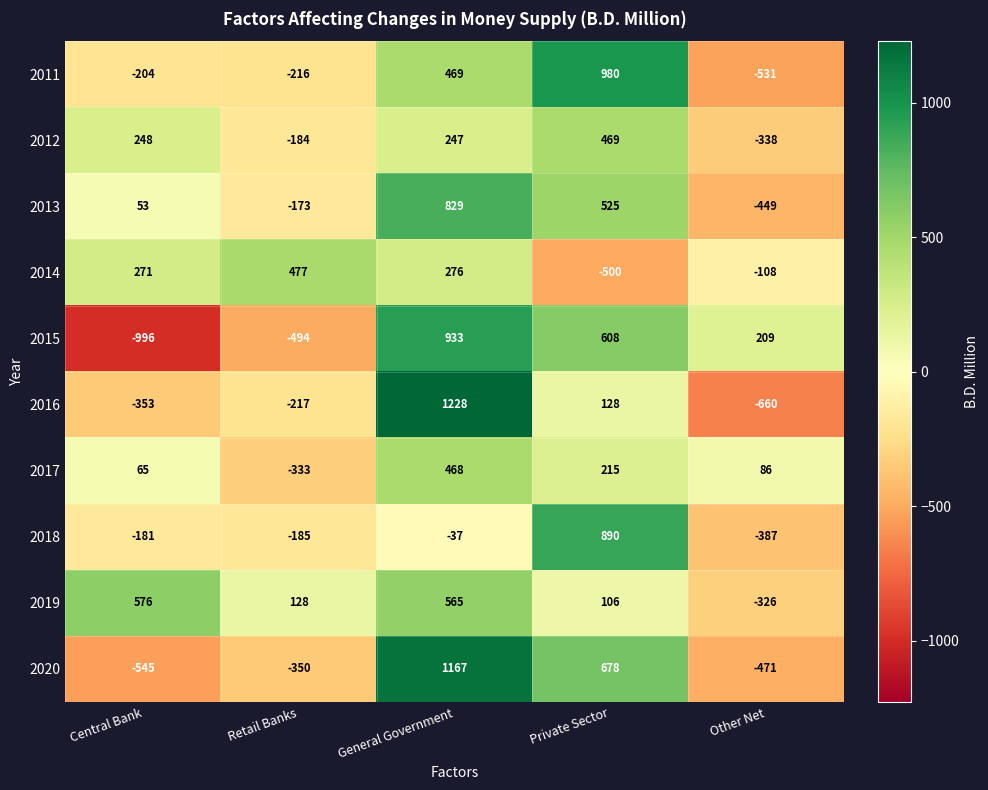

True or false: 2012 has a value of -86 at Retail Banks.

False